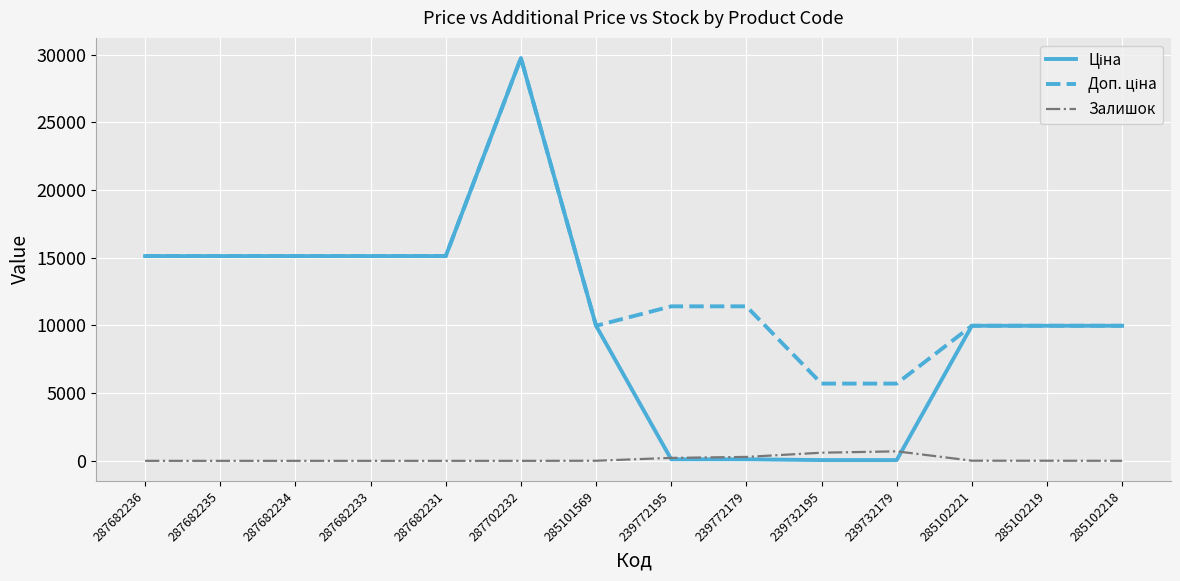

What is the maximum value for Залишок?

702.0